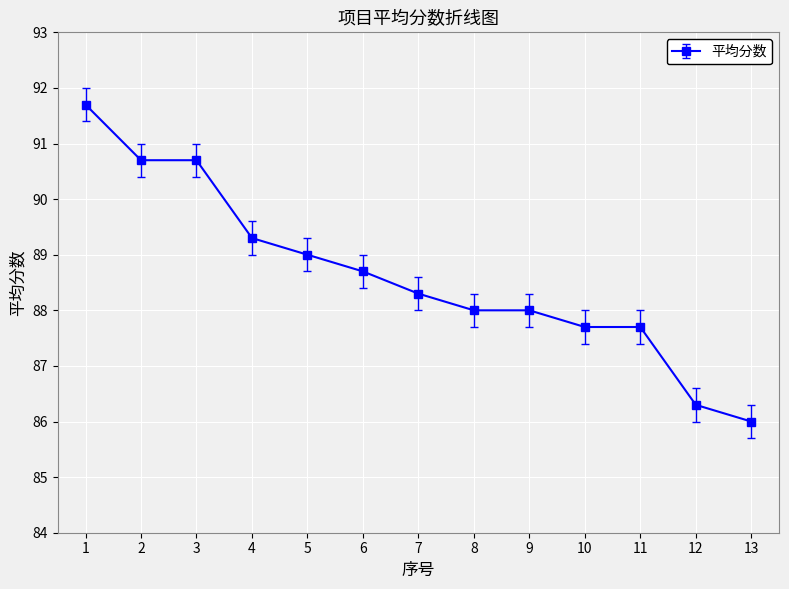

Which has a higher value, 10 or 6?

6